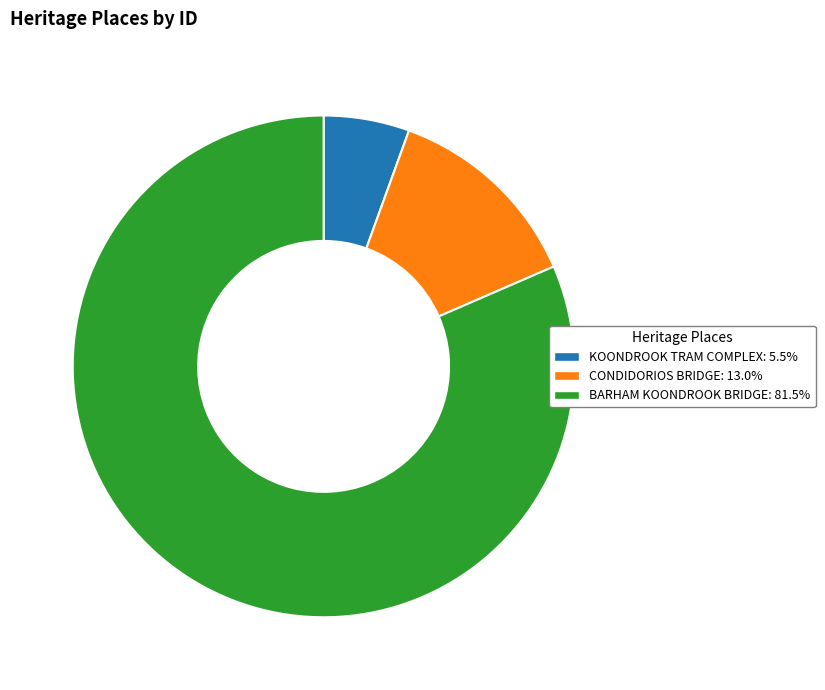

Does KOONDROOK TRAM COMPLEX: 5.5% account for over 50% of the chart?

No